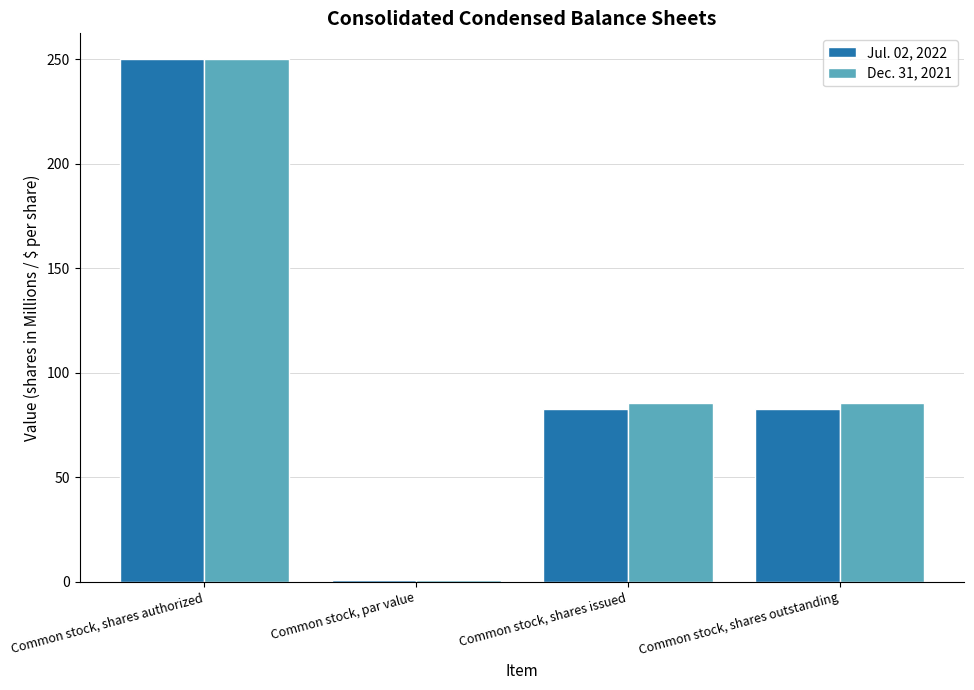

Reading right to left, transcribe all the data shown in this chart.

Jul. 02, 2022: Common stock, shares outstanding=82.7	Common stock, shares issued=82.7	Common stock, par value=1.0	Common stock, shares authorized=250.0
Dec. 31, 2021: Common stock, shares outstanding=85.5	Common stock, shares issued=85.5	Common stock, par value=1.0	Common stock, shares authorized=250.0